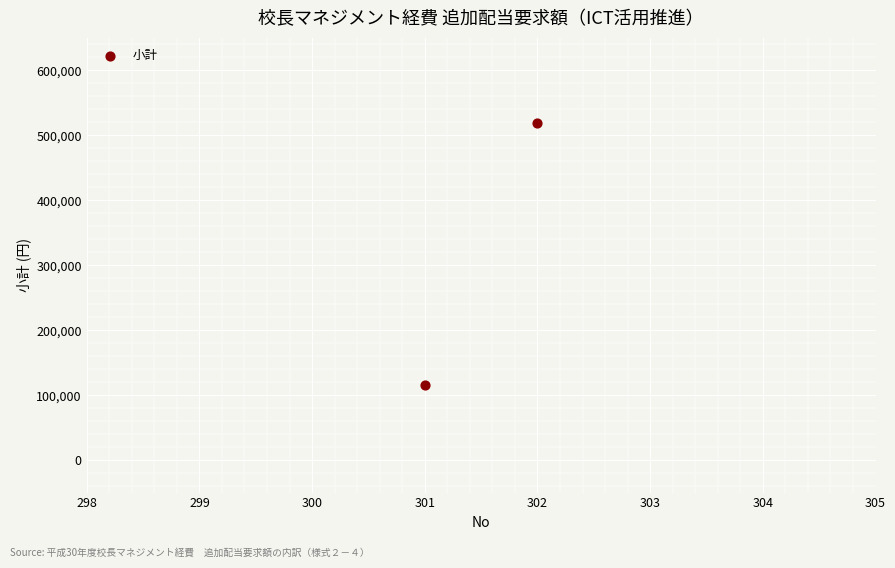

What is the average Y value?

316842